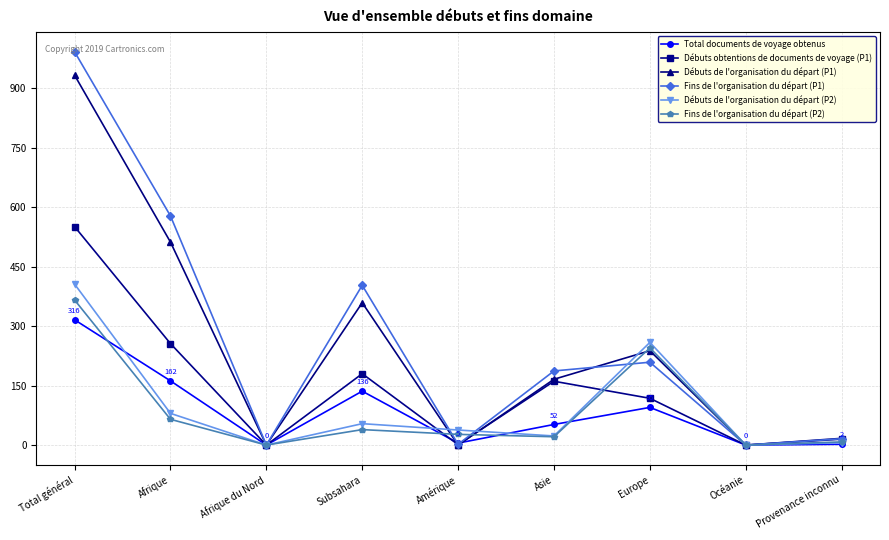

Is the value of Total documents de voyage obtenus at Total général greater than the value of Débuts de l'organisation du départ (P1) at Total général?

No